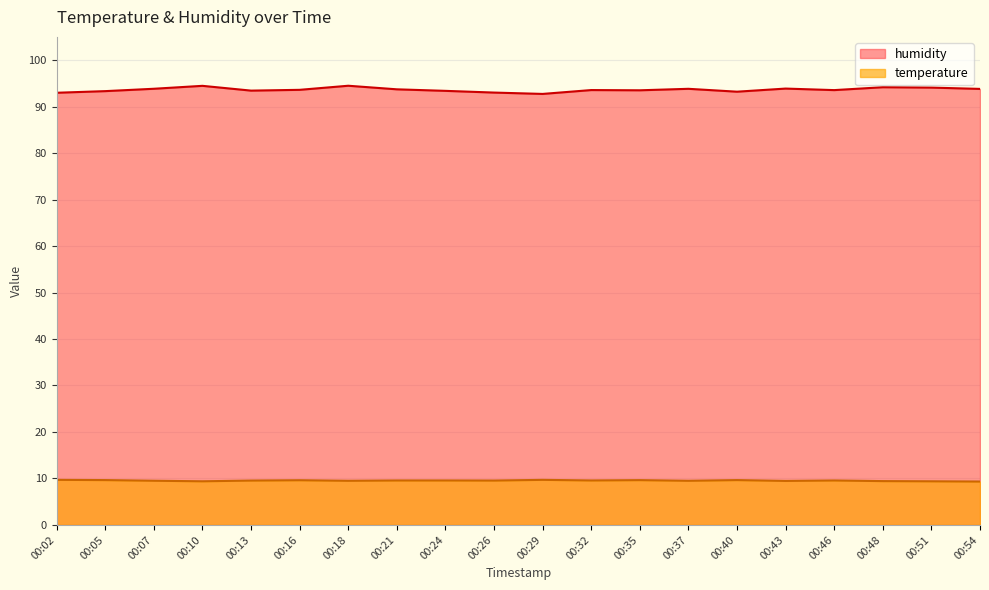

True or false: humidity and temperature intersect in this chart.

False